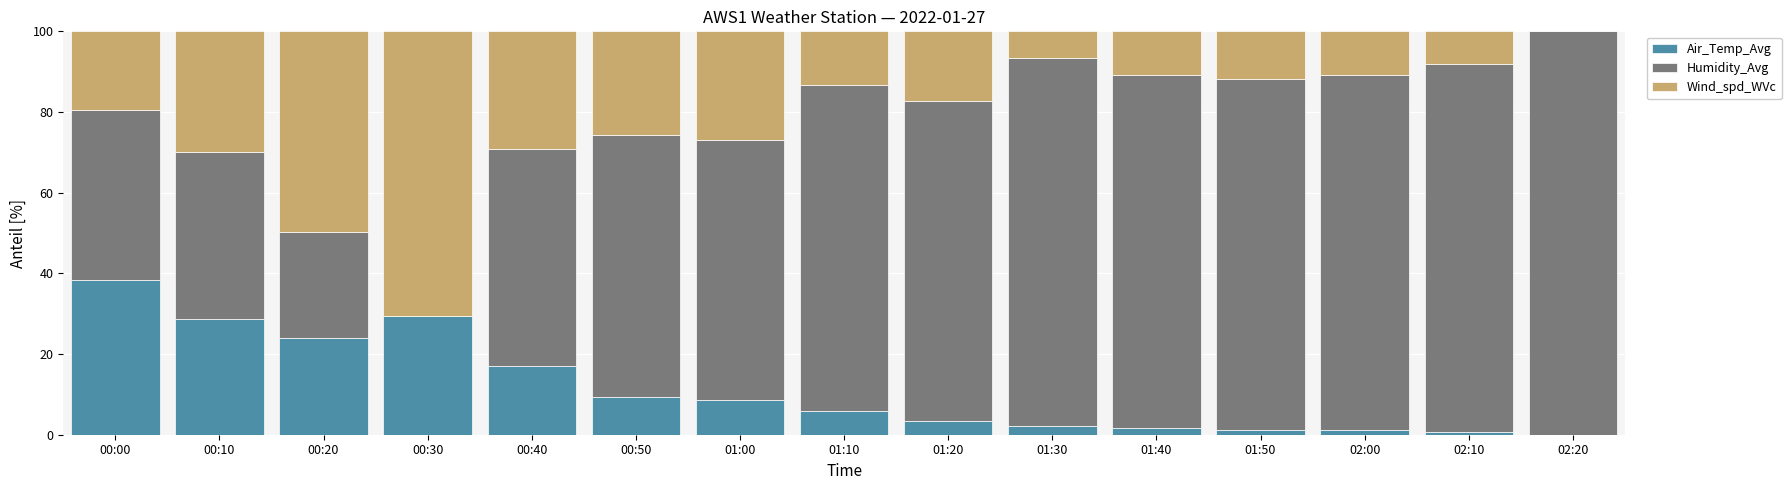

What is the sum of all Air_Temp_Avg values?

171.6